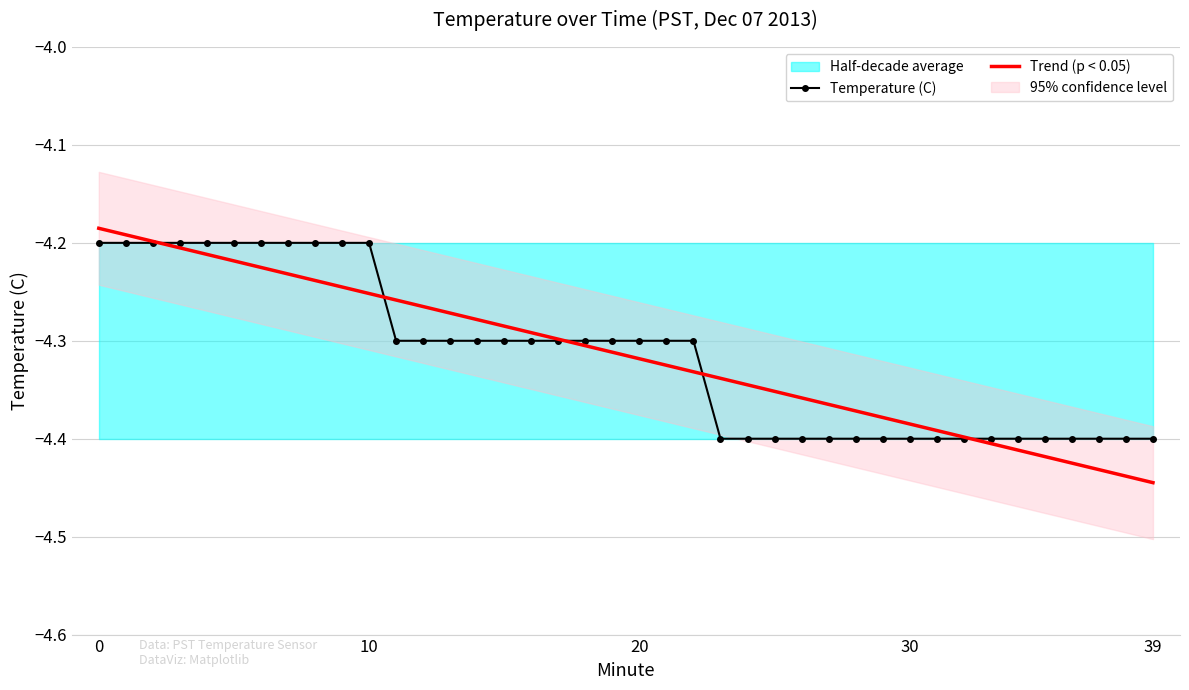

What is the difference between the maximum and minimum values in the Temperature (C) series?

0.2